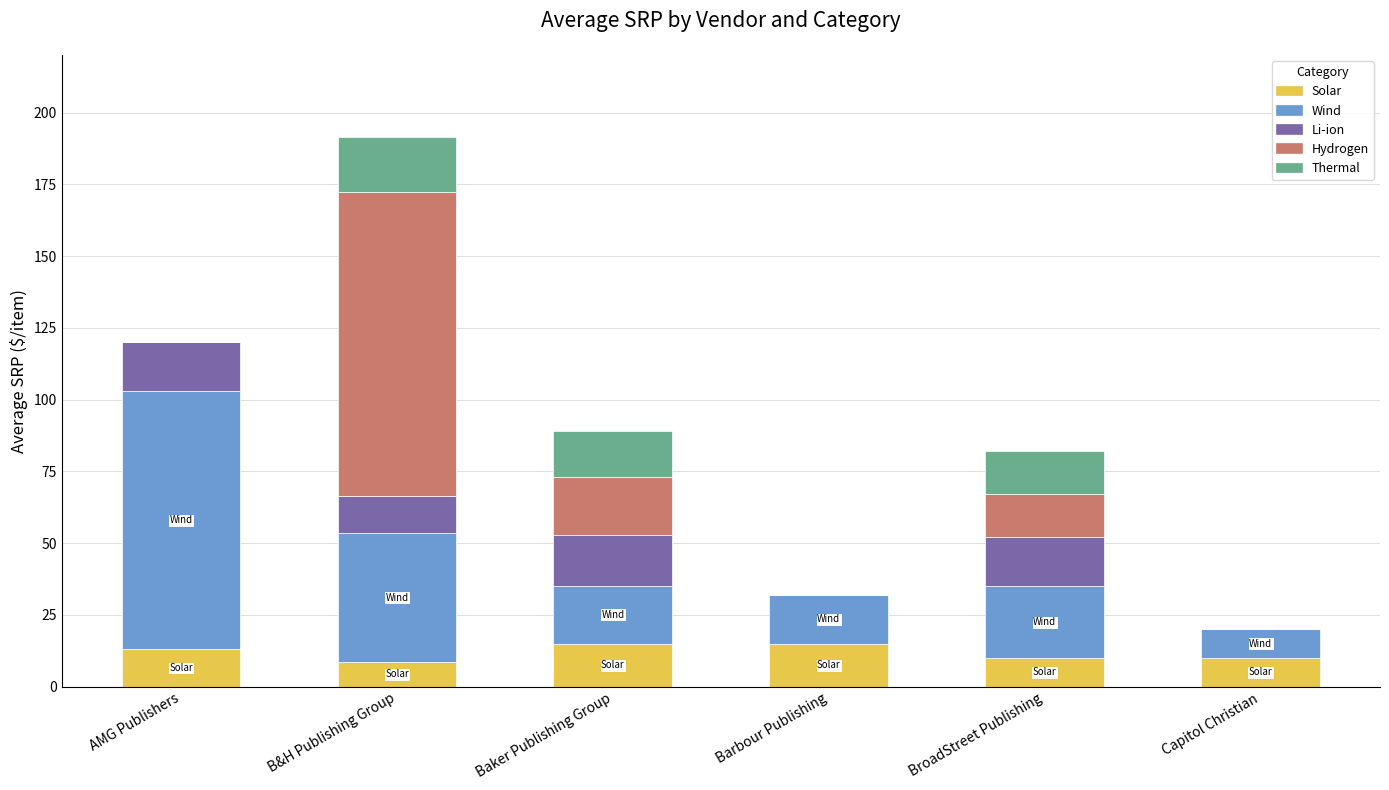

Reading right to left, what are the values for Solar?

Capitol Christian=10.0	BroadStreet Publishing=10.0	Barbour Publishing=15.0	Baker Publishing Group=15.0	B&H Publishing Group=8.5	AMG Publishers=13.0